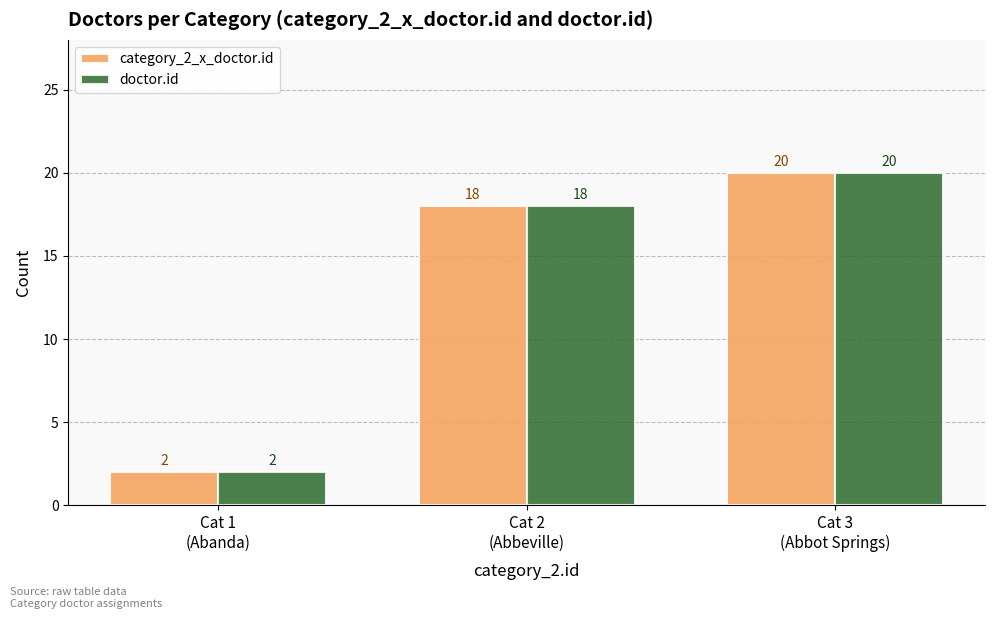

Reading right to left, extract all data points from this chart.

category_2_x_doctor.id: 20	18	2
doctor.id: 20	18	2